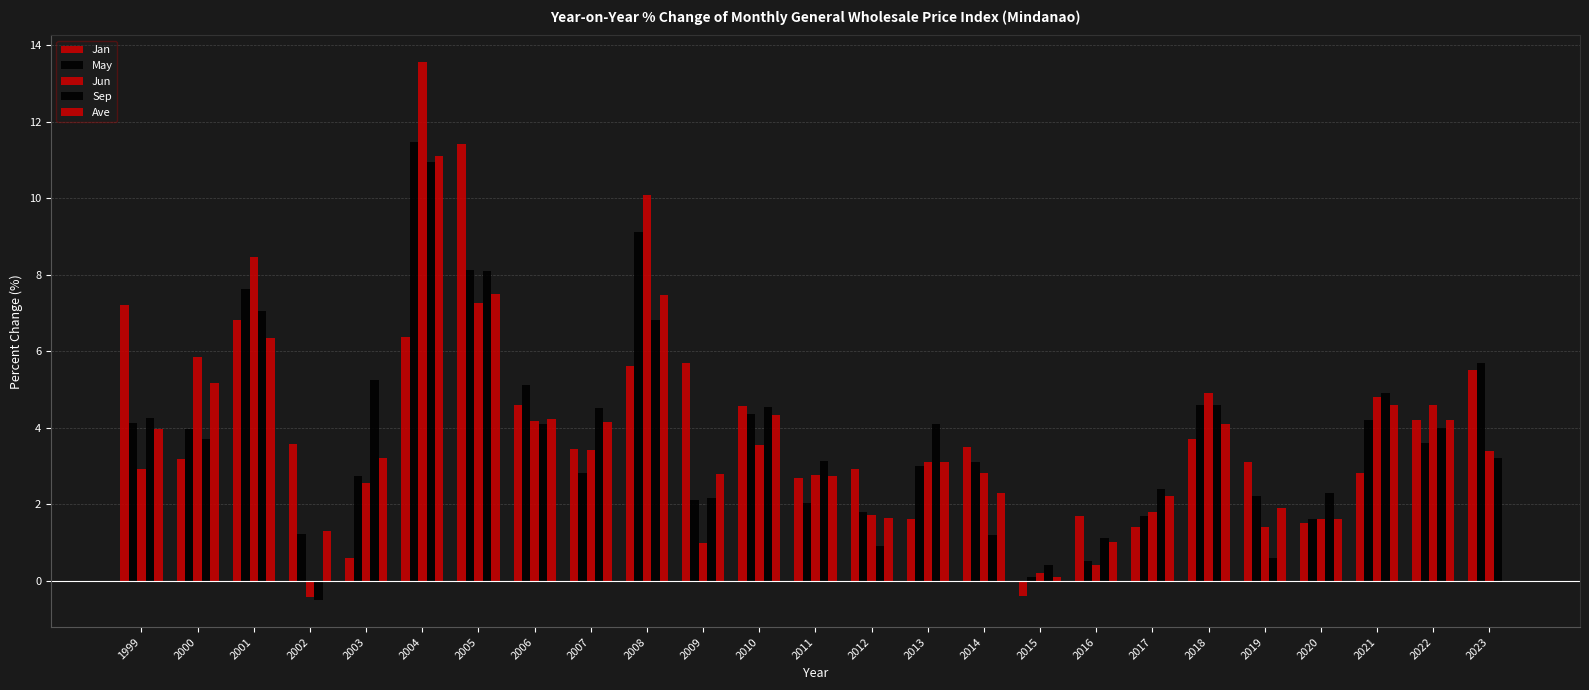

List the labels in order of Sep value, smallest first.

2002, 2015, 2019, 2012, 2016, 2014, 2009, 2020, 2017, 2011, 2023, 2000, 2022, 2006, 2013, 1999, 2007, 2010, 2018, 2021, 2003, 2008, 2001, 2005, 2004